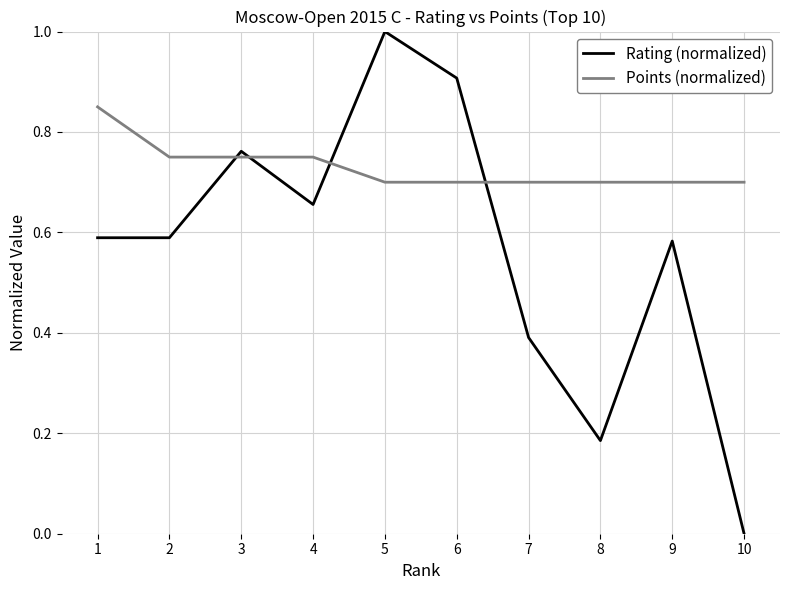

At 4, list the series in order from largest to smallest.

Points (normalized), Rating (normalized)